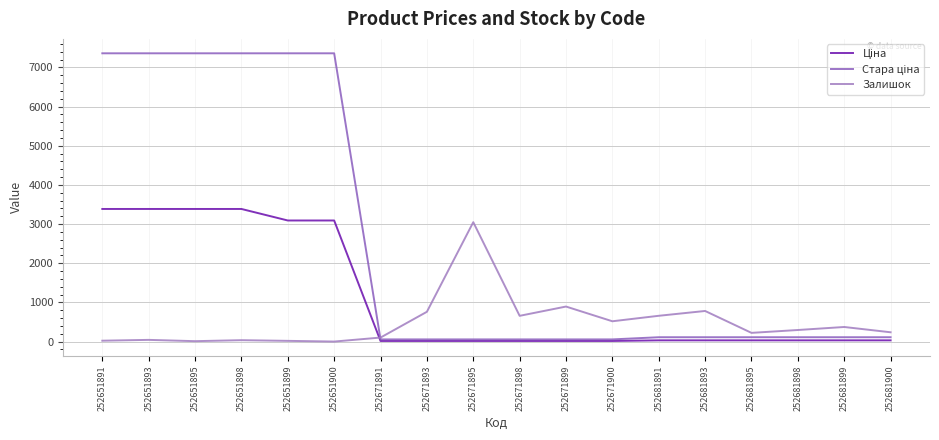

How many interior local peaks does the Залишок series have?

6